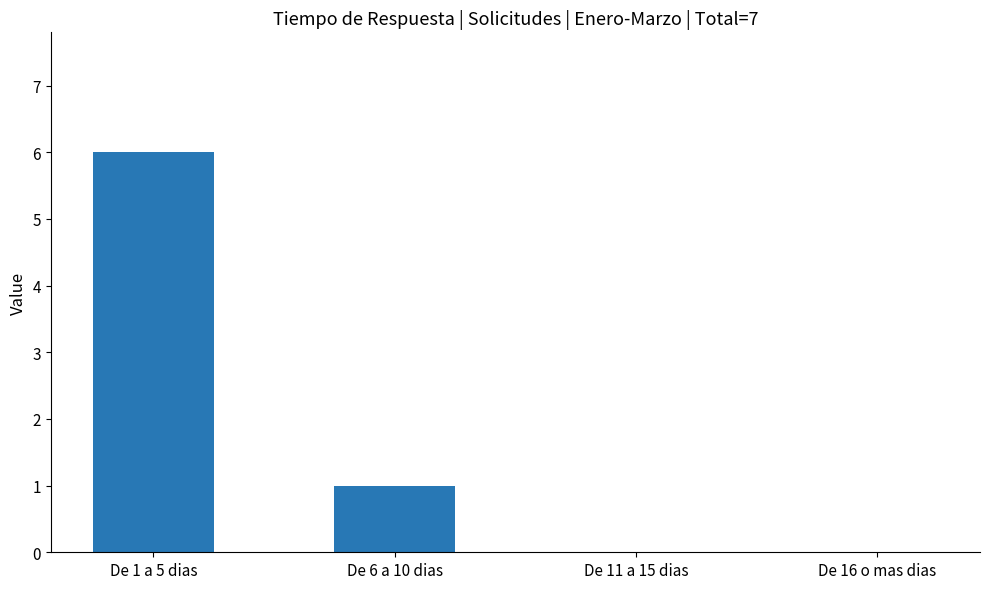

At which category does the chart reach its peak across all series?

De 1 a 5 dias